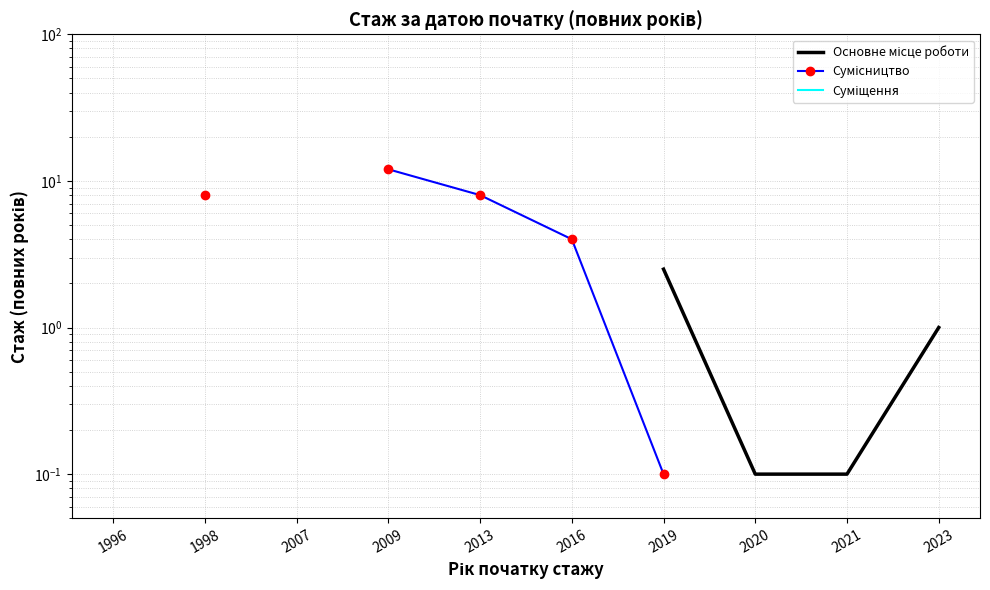

What are all the series names shown in the legend?

Основне місце роботи, Сумісництво, Суміщення